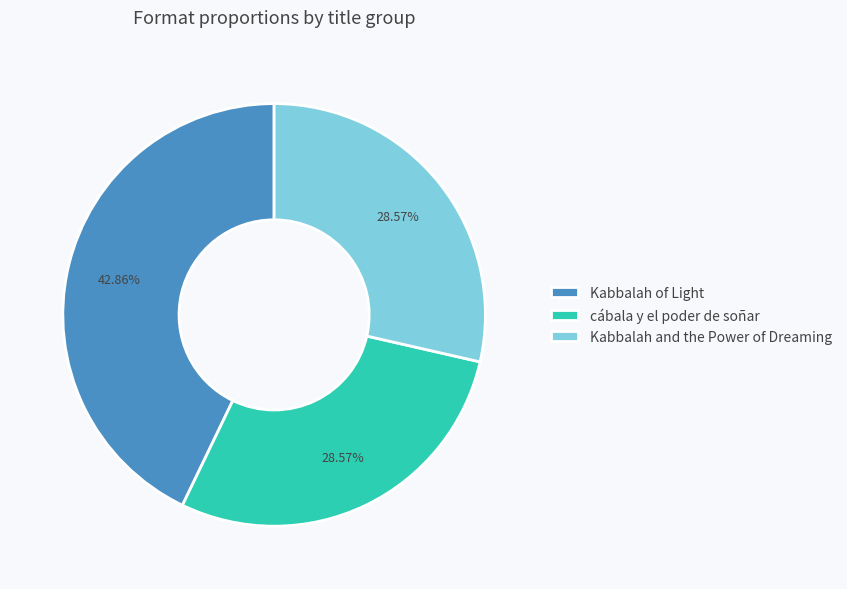

Combined, do Kabbalah and the Power of Dreaming and cábala y el poder de soñar account for over 50%?

Yes